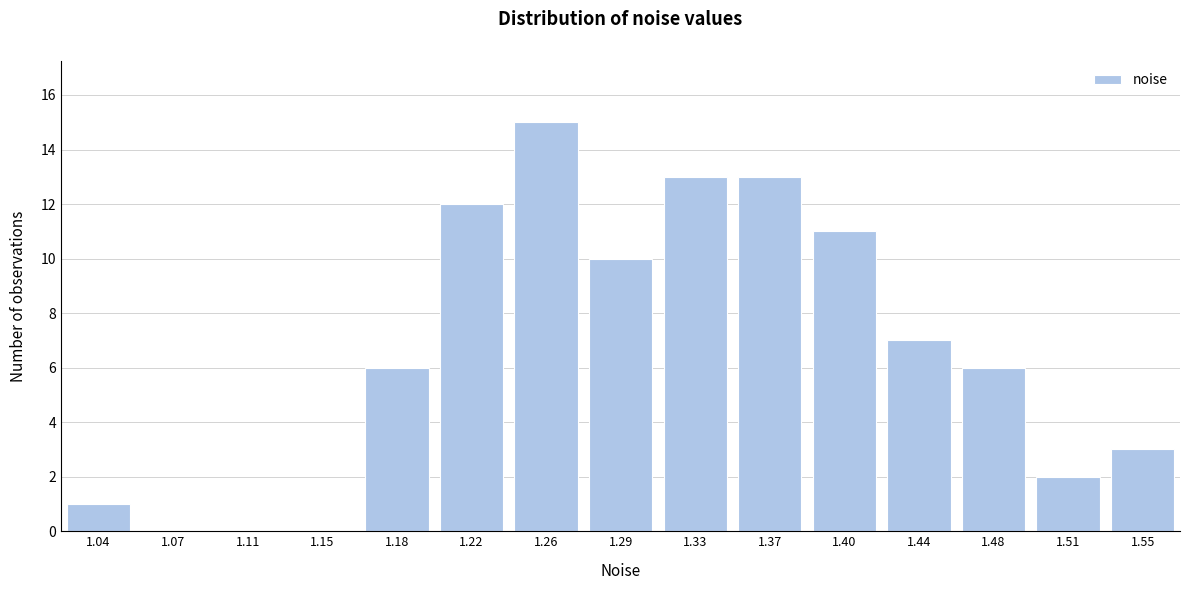

Reading left to right, extract all data points from this chart.

1.04=1	1.07=0	1.11=0	1.15=0	1.18=6	1.22=12	1.26=15	1.29=10	1.33=13	1.37=13	1.40=11	1.44=7	1.48=6	1.51=2	1.55=3